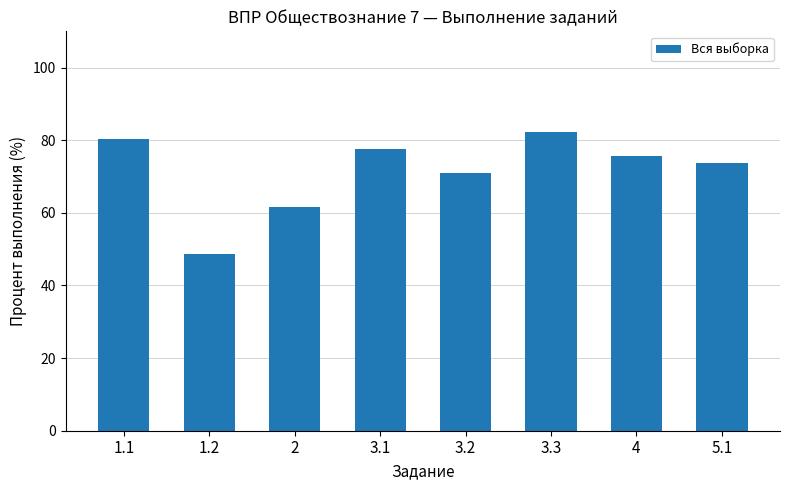

How many bars are there in total?

8